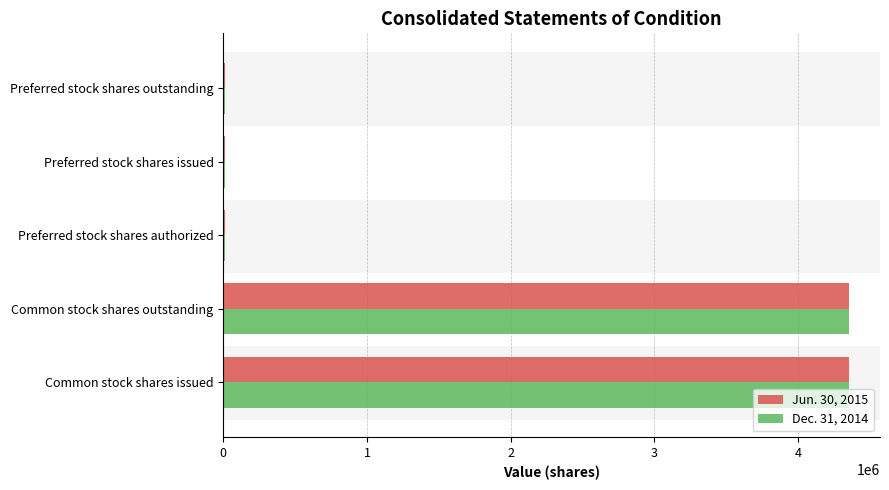

Is the value of Jun. 30, 2015 at Common stock shares issued greater than the value of Dec. 31, 2014 at Preferred stock shares outstanding?

Yes